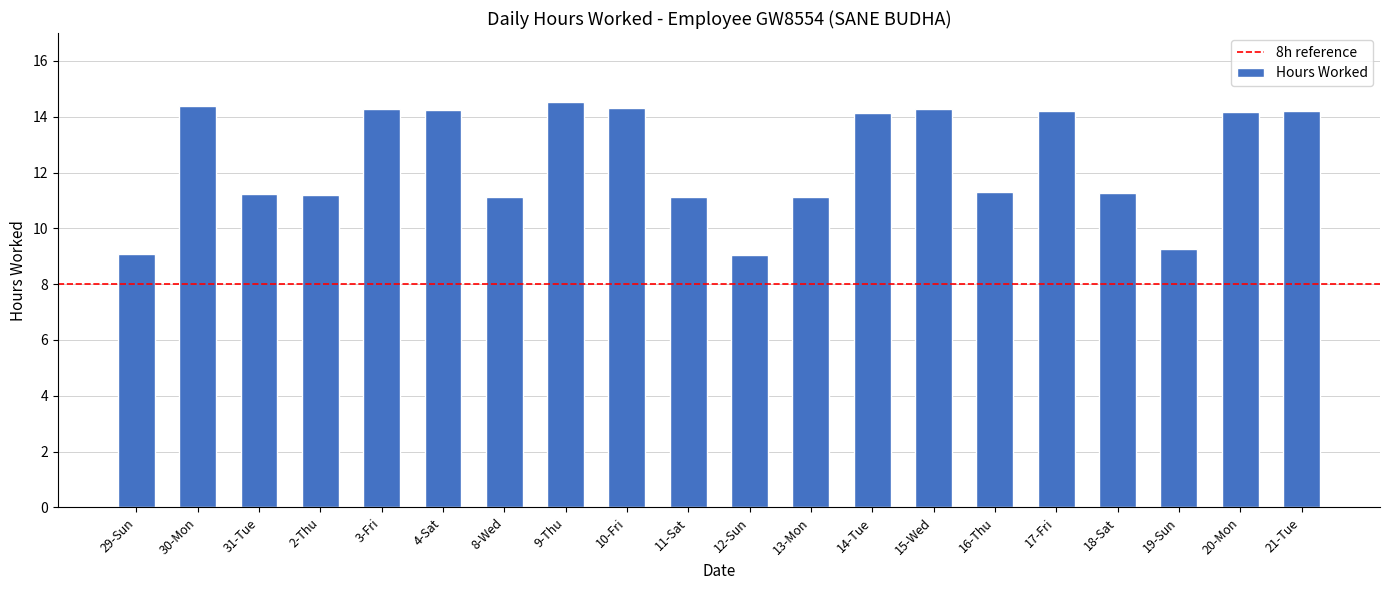

True or false: the data shows 9.2 at 19-Sun.

True